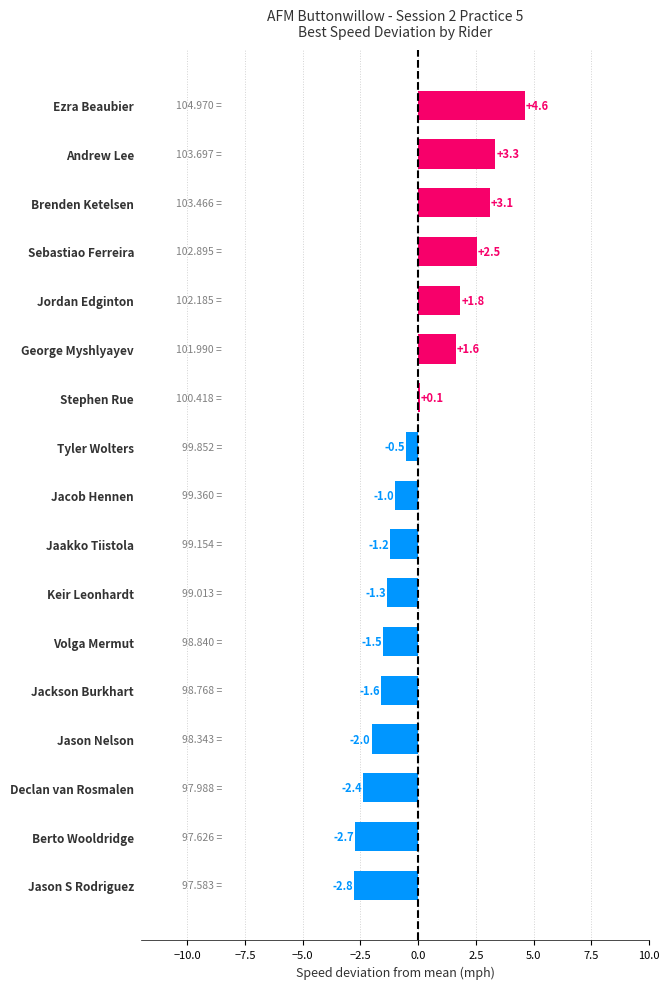

What is the ratio of the value at Jordan Edginton to the value at Sebastiao Ferreira?

0.7